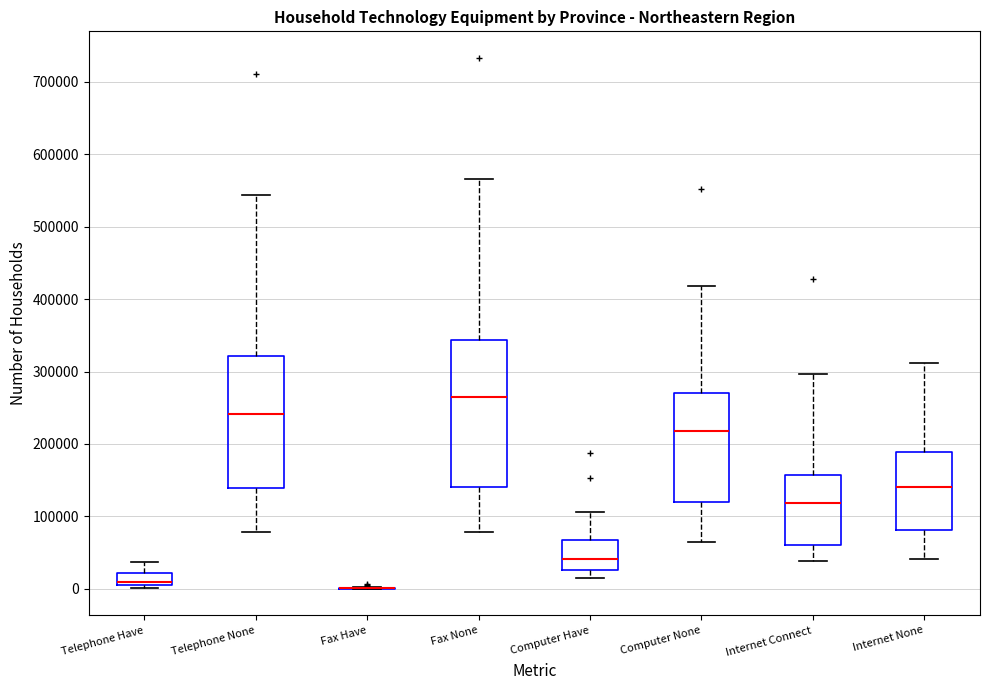

Reading left to right, transcribe this box plot: for each box, give where its median line is, the range the box spans, and where its two whiskers end, as read against the y-axis. The values are not printed on the chart, so give them approximately, as read against the axis.

Telephone Have: median 10000, box 0 to 20000, whiskers 0 (just below the box's lower edge) to 40000
Telephone None: median 240000, box 140000 to 320000, whiskers 80000 to 540000
Fax Have: box collapsed to a line at 0, whiskers 0 to 0
Fax None: median 260000, box 140000 to 340000, whiskers 80000 to 570000
Computer Have: median 40000, box 30000 to 70000, whiskers 20000 to 110000
Computer None: median 220000, box 120000 to 270000, whiskers 60000 to 420000
Internet Connect: median 120000, box 60000 to 160000, whiskers 40000 to 300000
Internet None: median 140000, box 80000 to 190000, whiskers 40000 to 310000